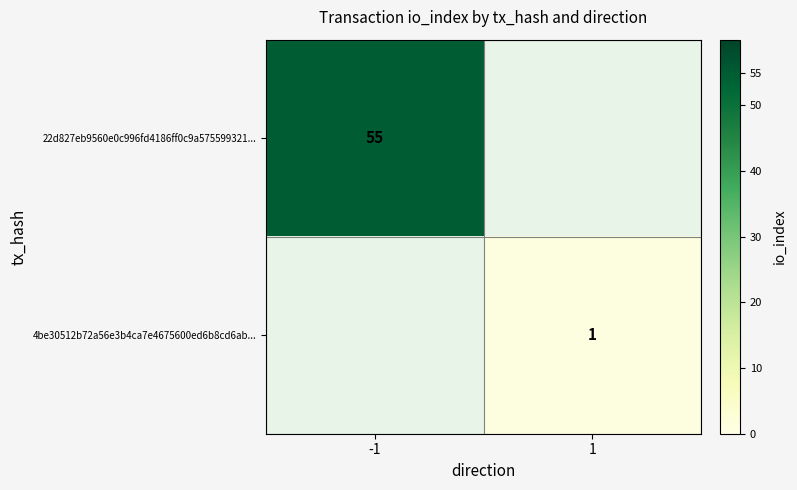

The value of 22d827eb9560e0c996fd4186ff0c9a575599321... at -1 is 55. True or false?

True